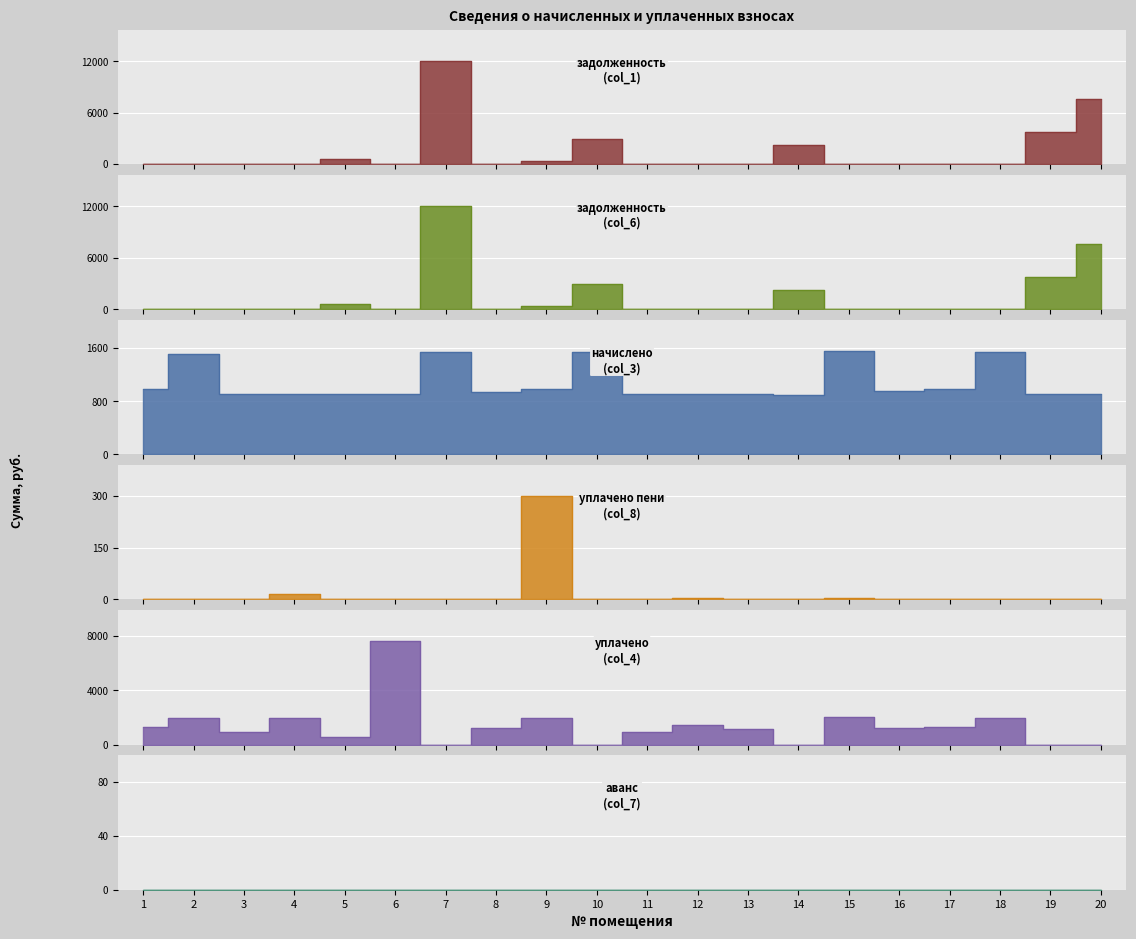

True or false: уплачено (col_4) has a value of -4053.6 at 20.

False